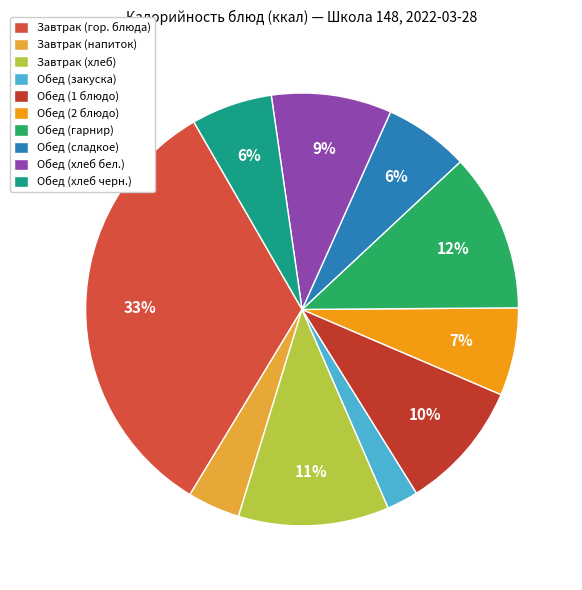

Count the number of slices in the pie.

10